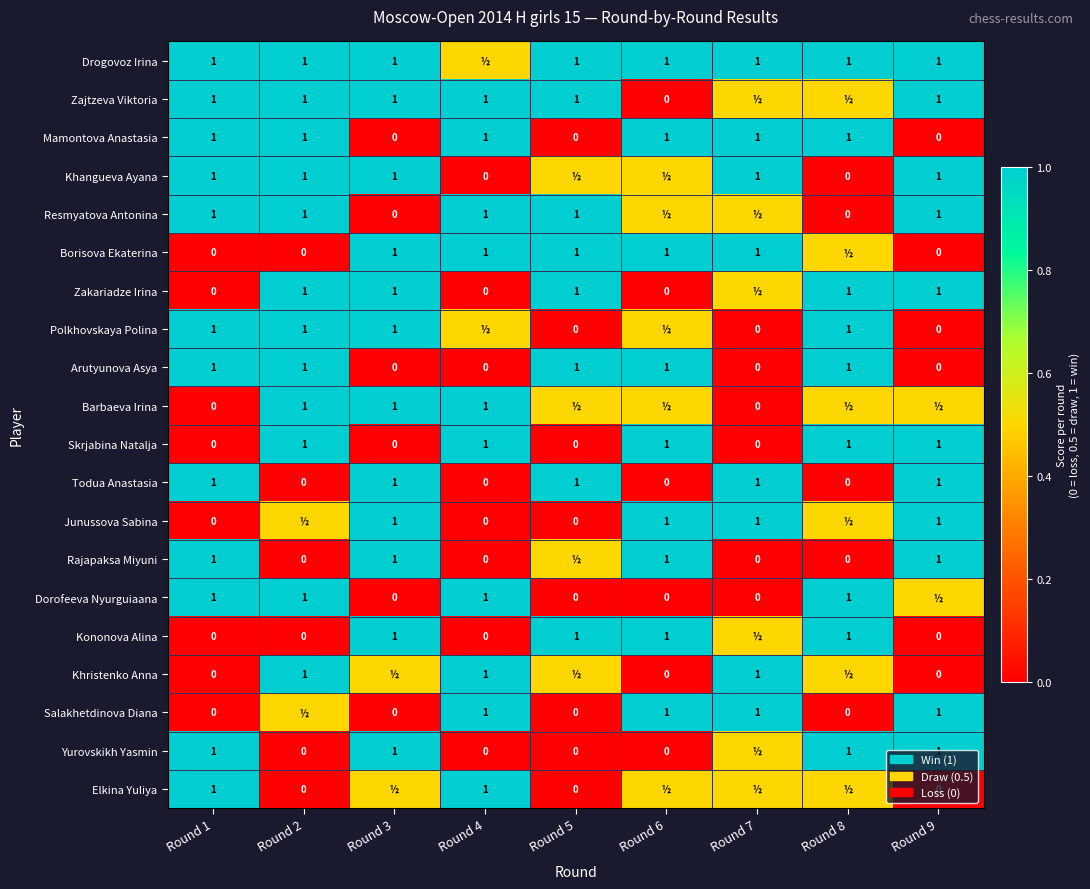

What is the sum of all Mamontova Anastasia values?

6.0